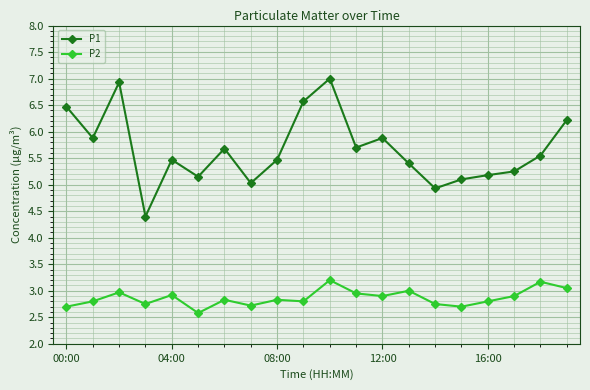

What is the greatest value displayed?

7.0